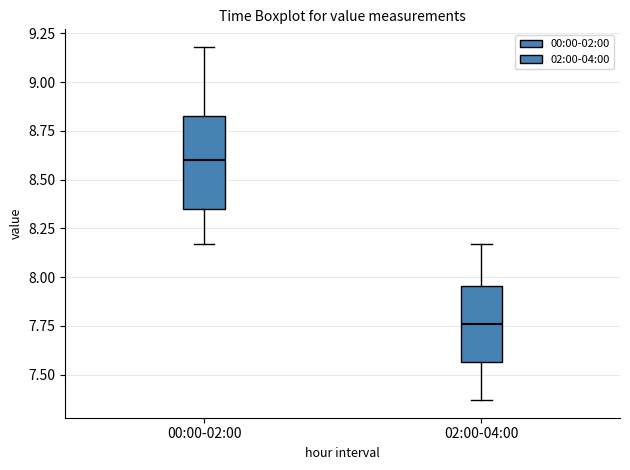

Which box has the lowest median line?

02:00-04:00